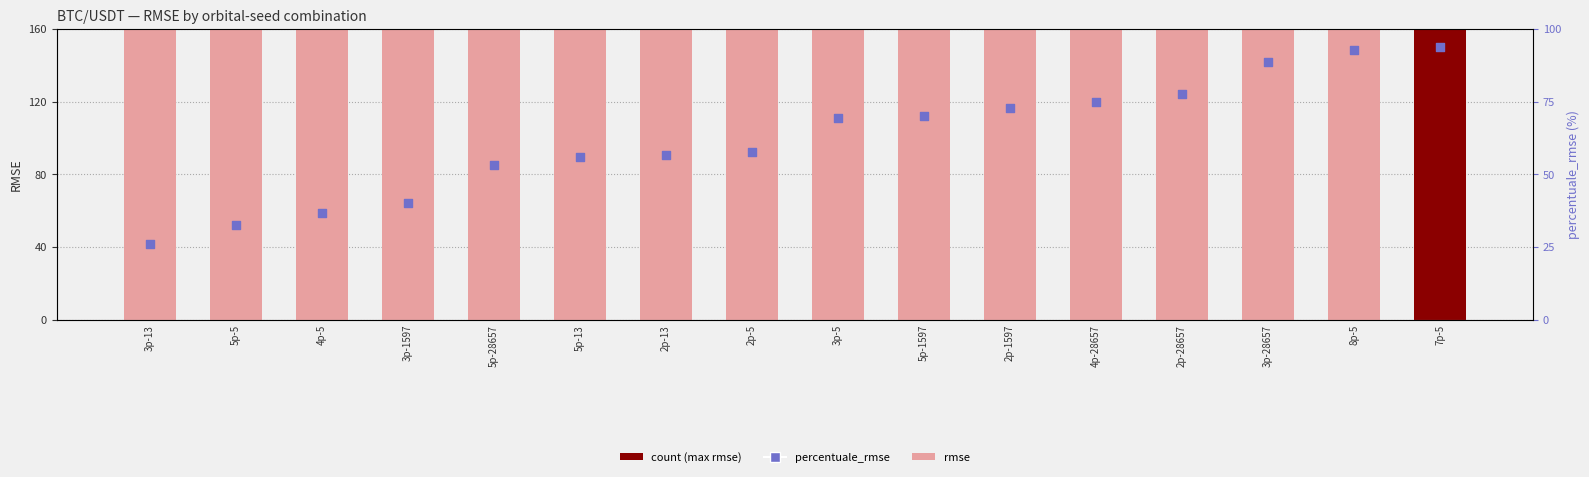

At which category is the sum across all series the highest?

7p-5